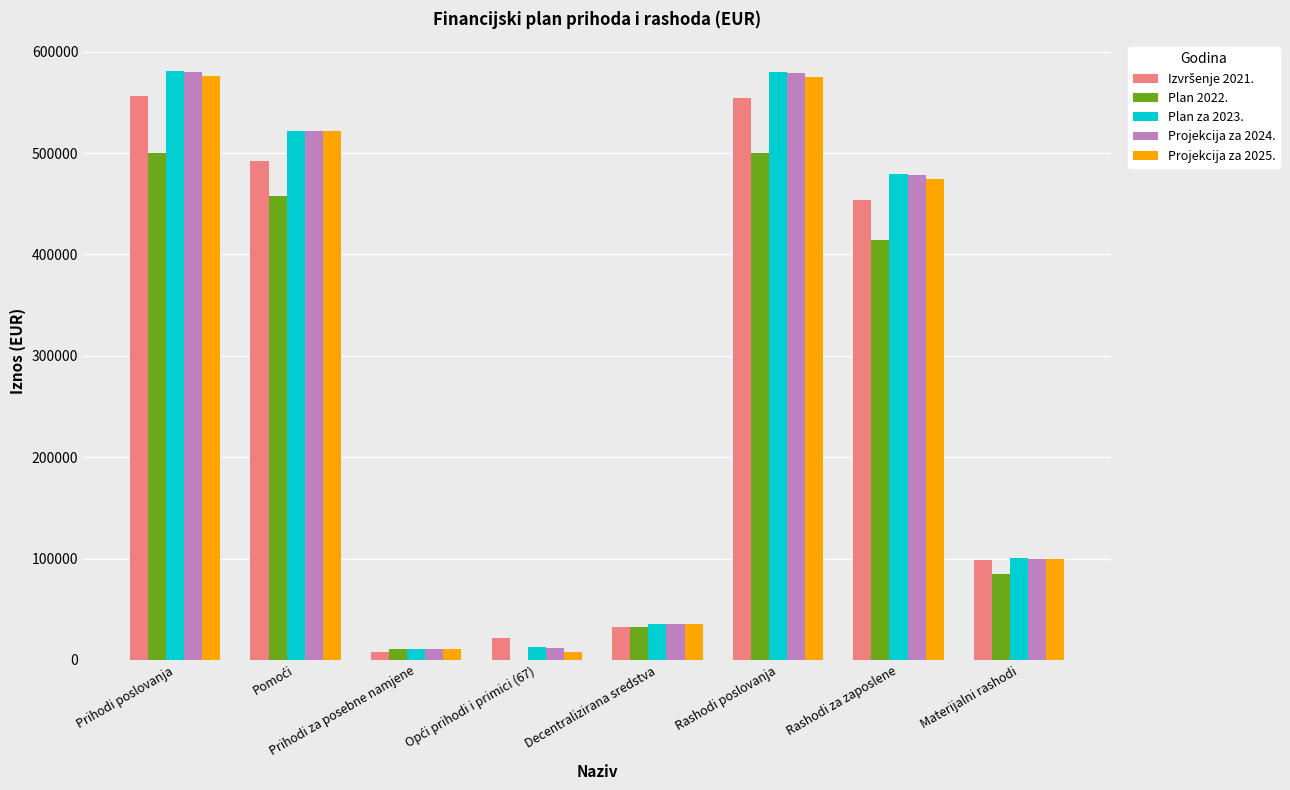

What is the sum of all Plan 2022. values?

1998996.1